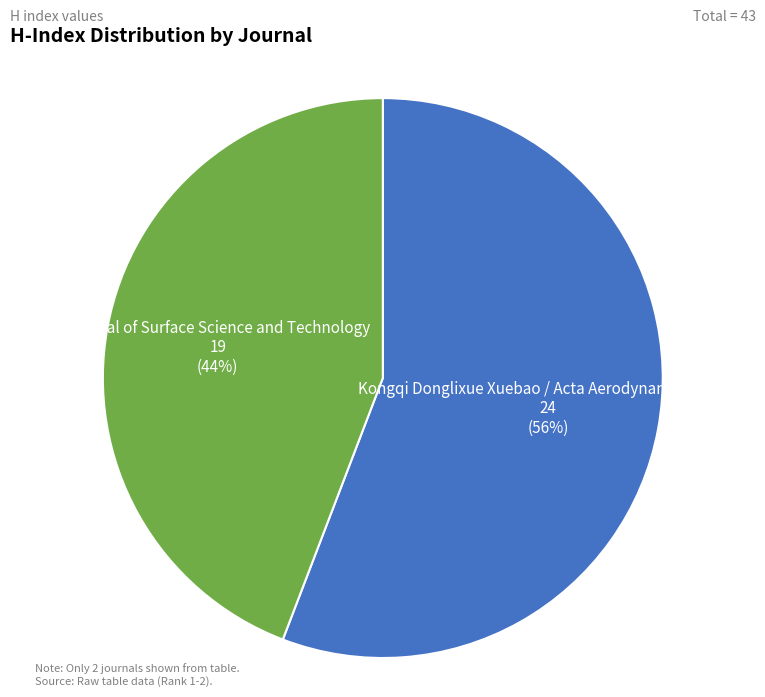

To the nearest percent, what is the difference between the Journal of Surface Science and Technology and Kongqi Donglixue Xuebao / Acta Aerodynamica Sinica slice percentages?

12%